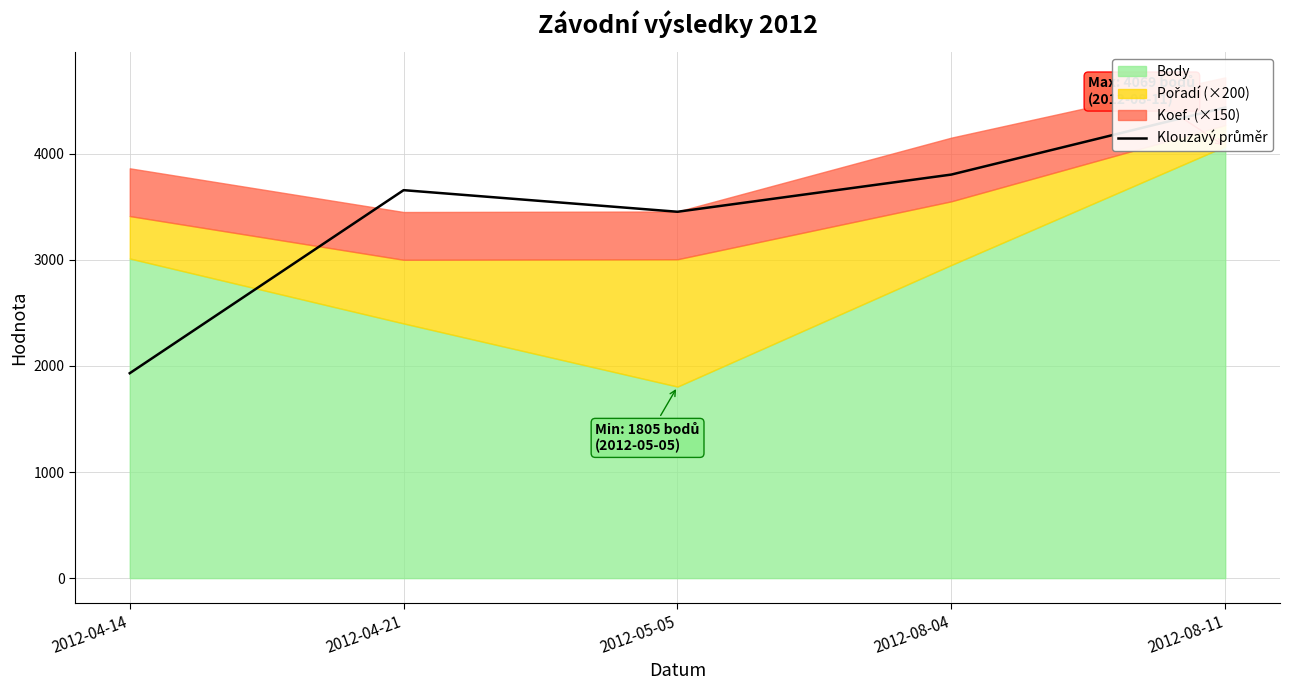

List the labels in order of value, largest first.

2012-08-11, 2012-08-04, 2012-04-21, 2012-05-05, 2012-04-14